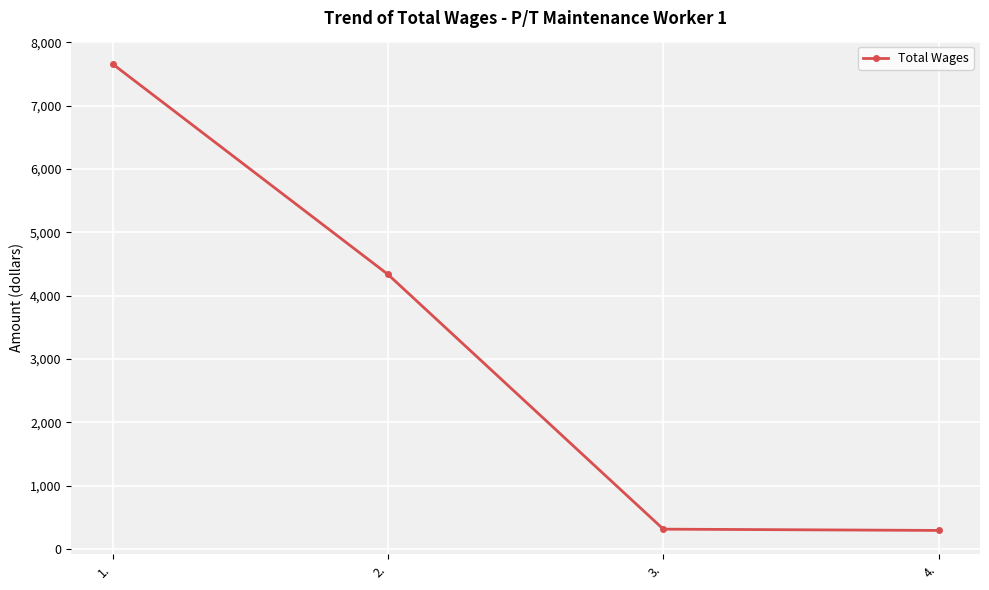

What is the average value?

3151